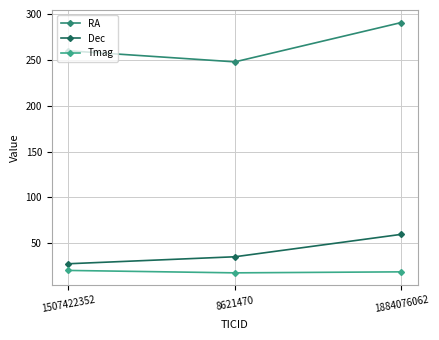

How many lines are shown in the chart?

3